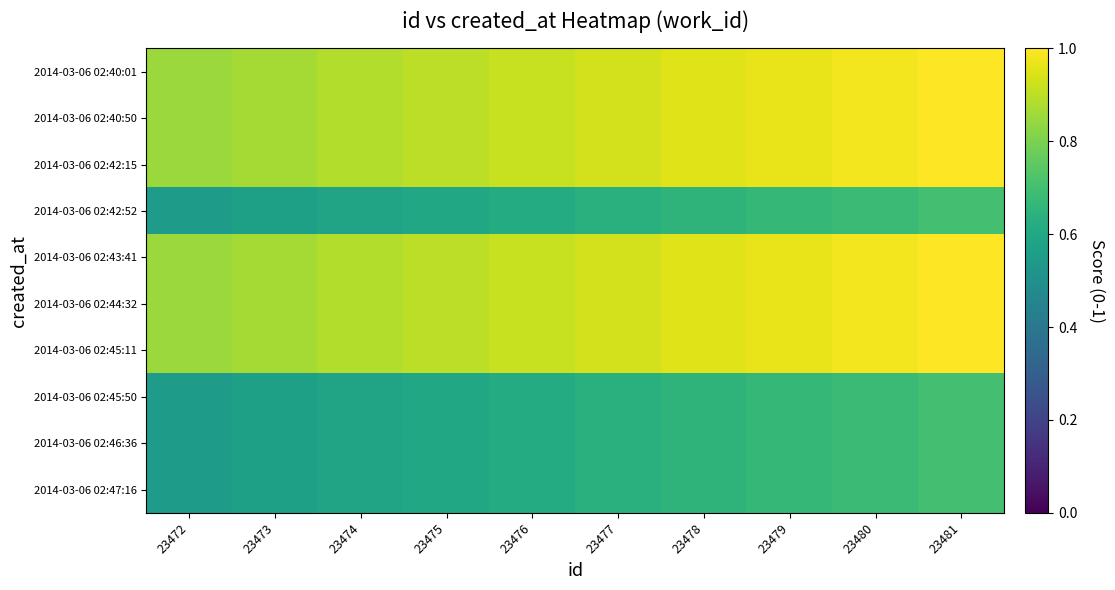

At how many categories does at least one series exceed 0?

10